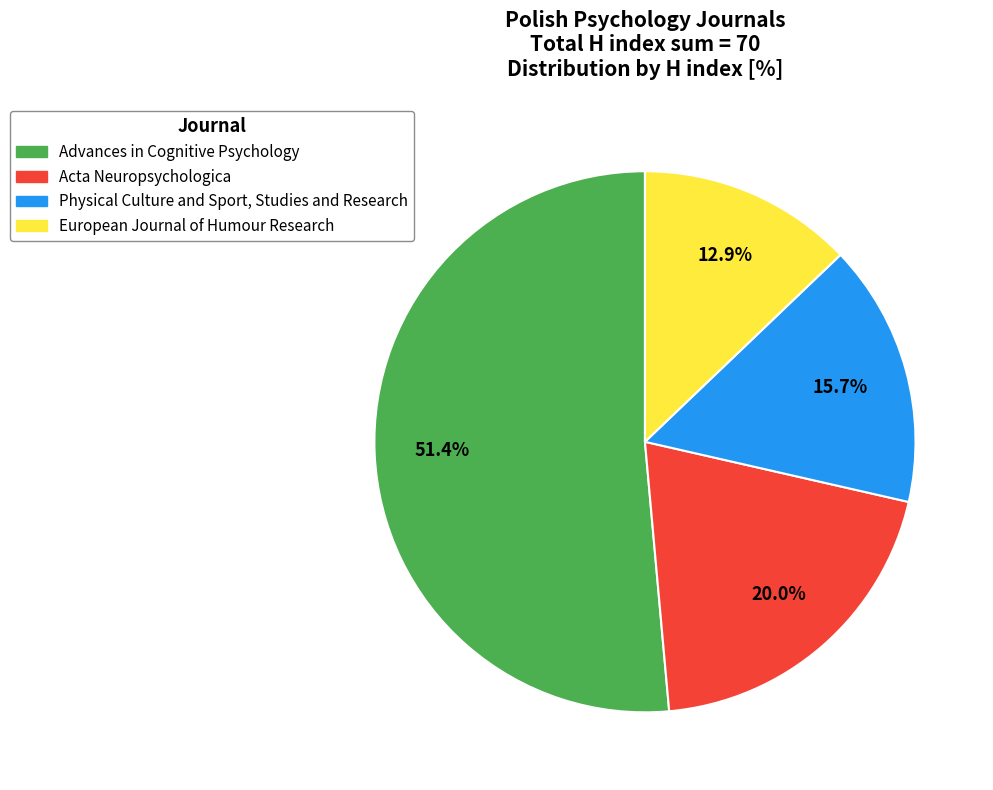

The Acta Neuropsychologica slice represents 20% of the pie. True or false?

True